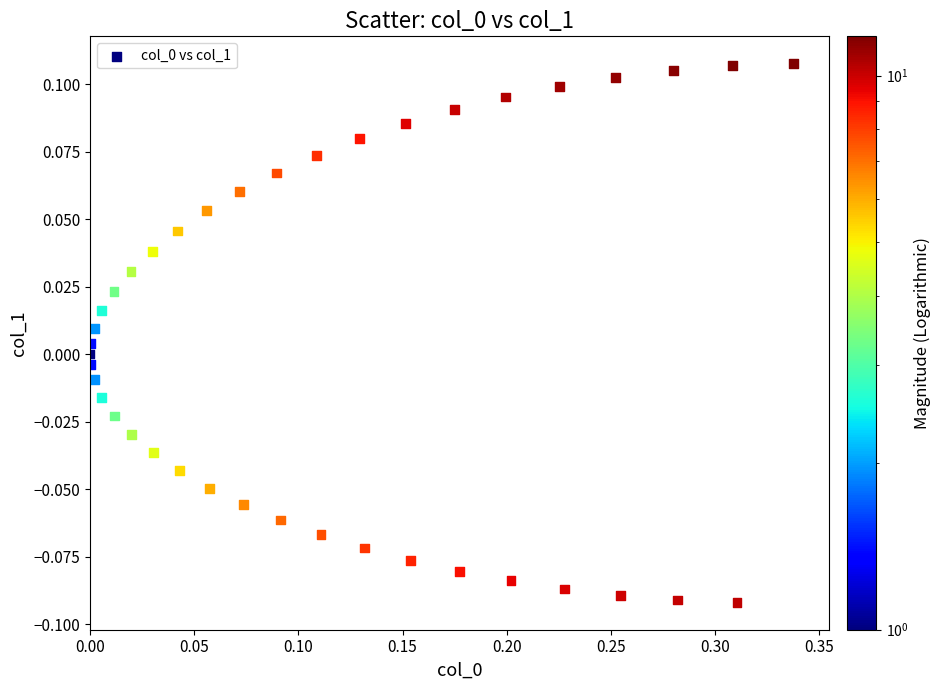

What is the range of X values (max minus min)?

0.3